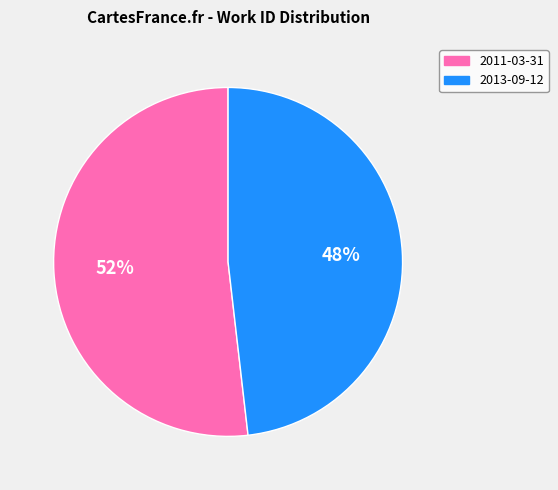

Do 2011-03-31 and 2013-09-12 together represent more than half of the pie?

Yes